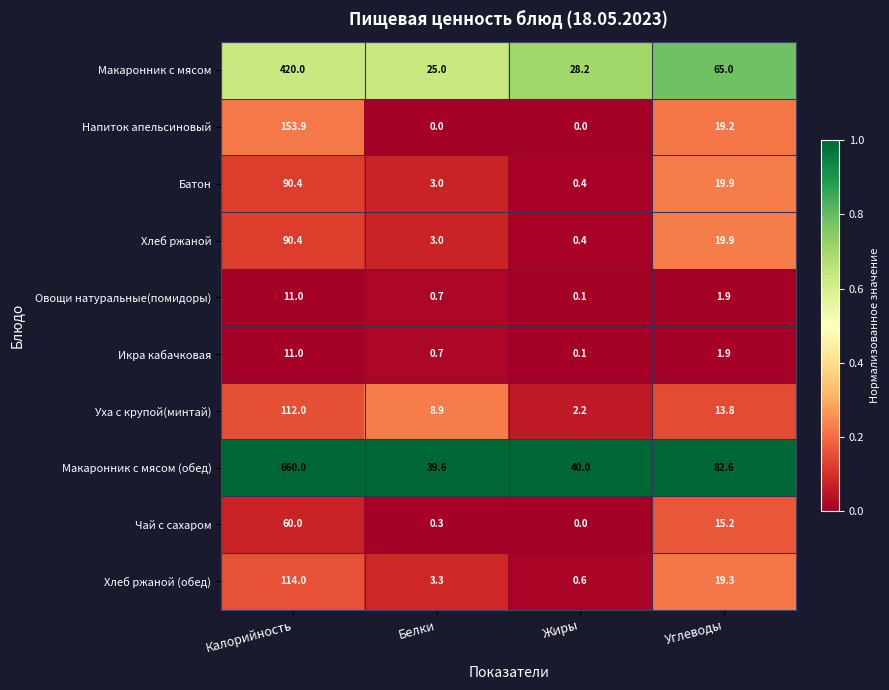

At how many categories does at least one series exceed 0?

4